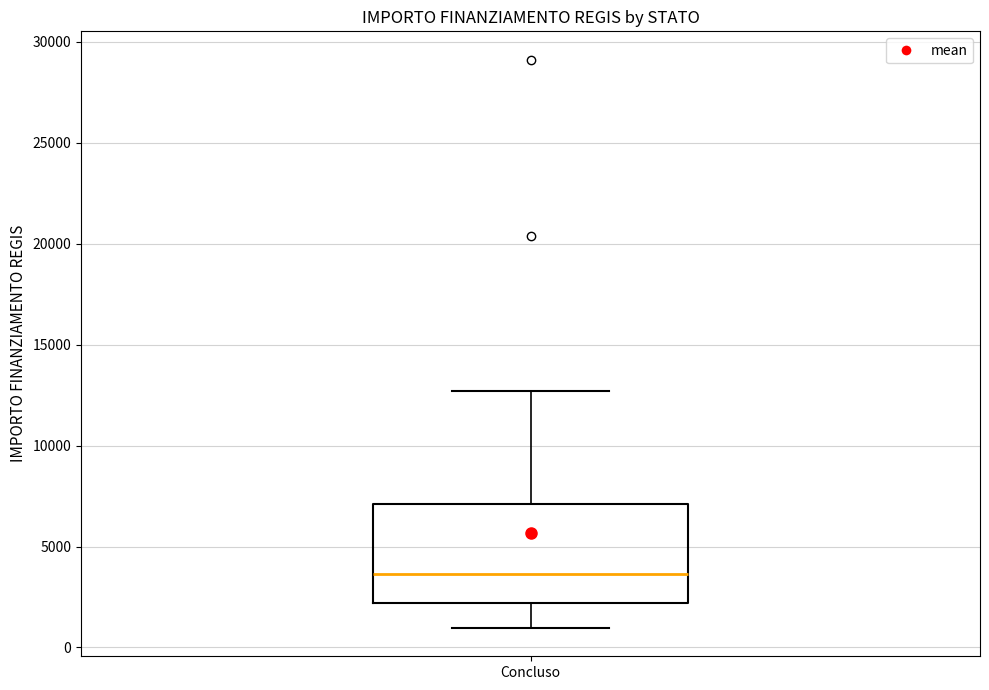

Where does the upper whisker of the box for Concluso end on the y-axis? The values are not printed on the chart, so give them approximately, as read against the axis.

12500